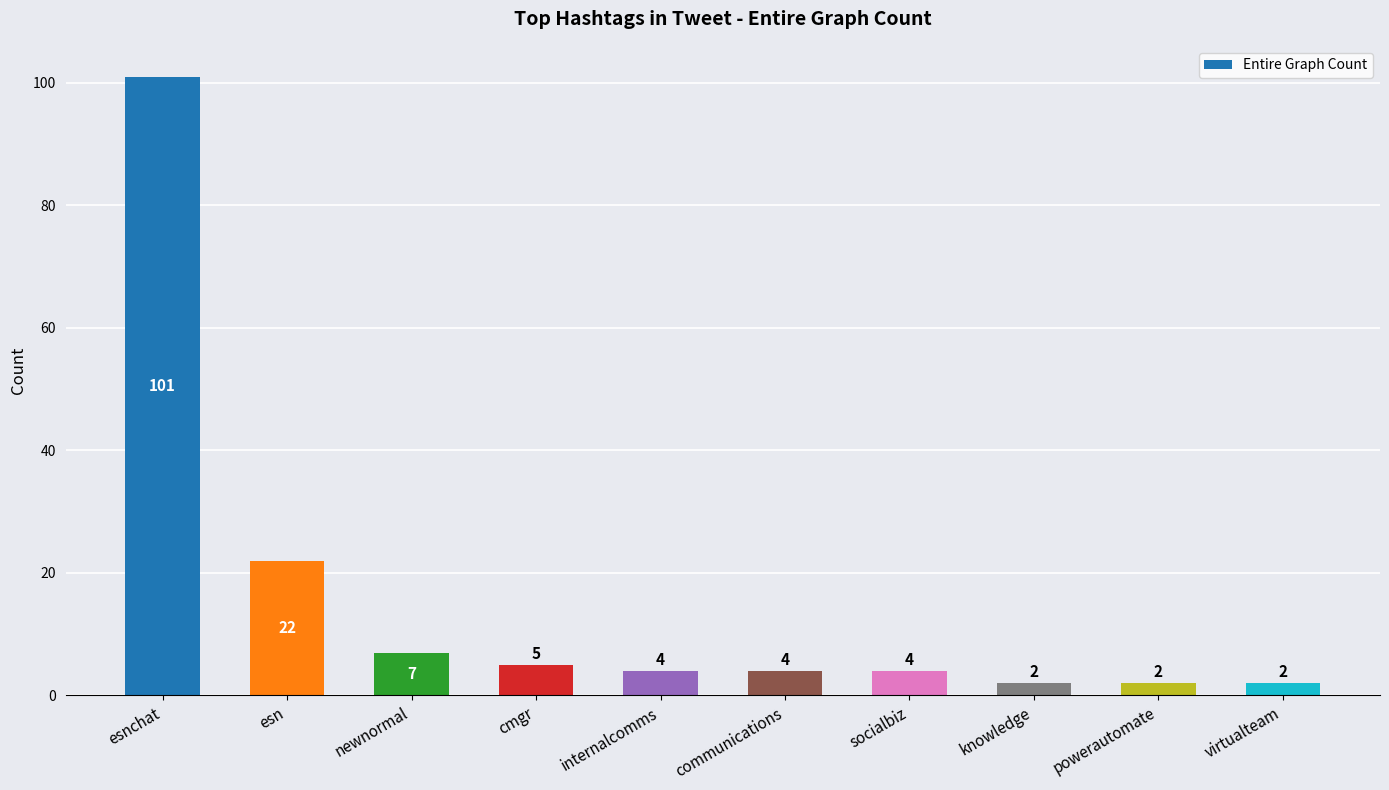

What is the difference between the maximum and minimum values?

99